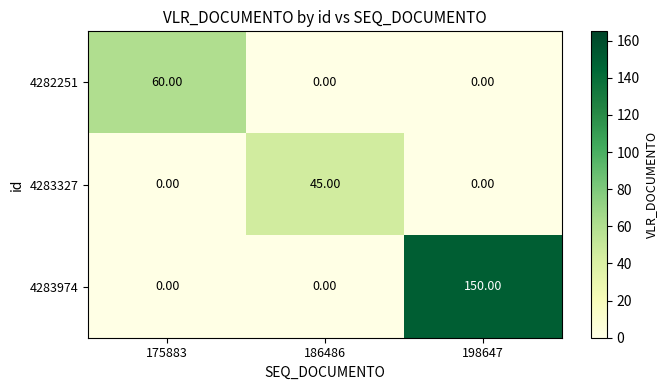

List the series in order of their peak value, highest first.

4283974, 4282251, 4283327